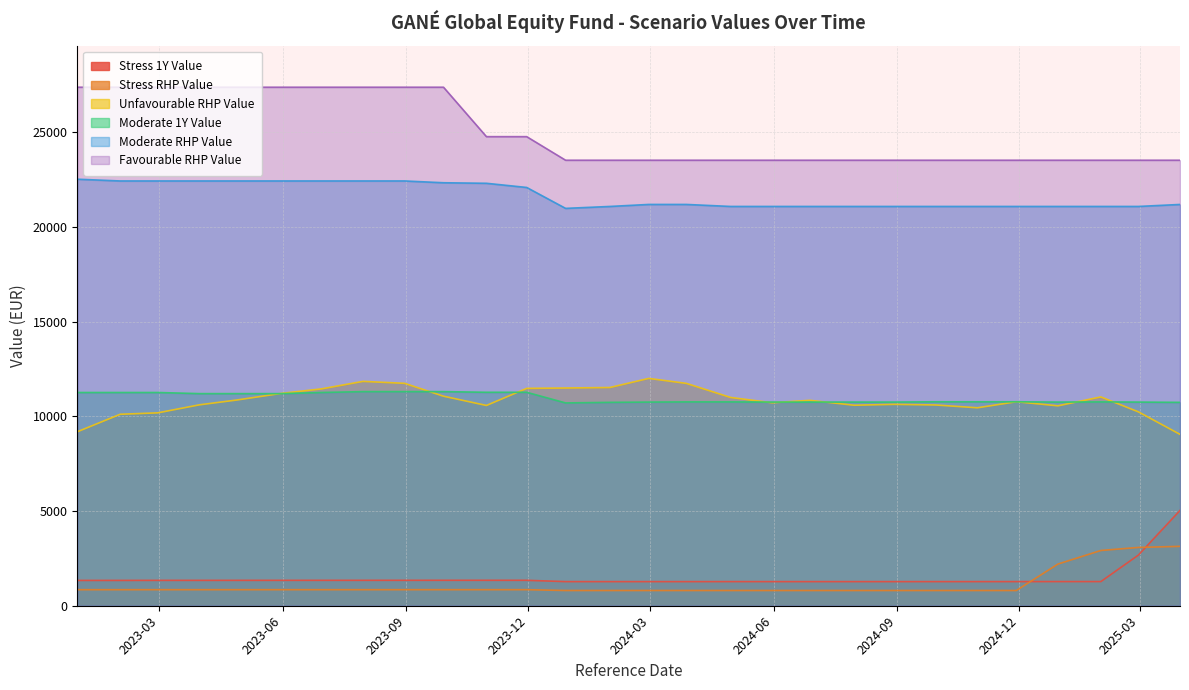

What value does the Stress RHP Value series have at 2023-01-31?

846.7